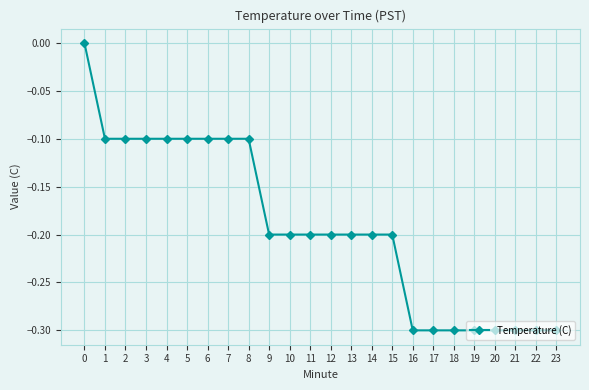

What is the sum of all values?

-4.6